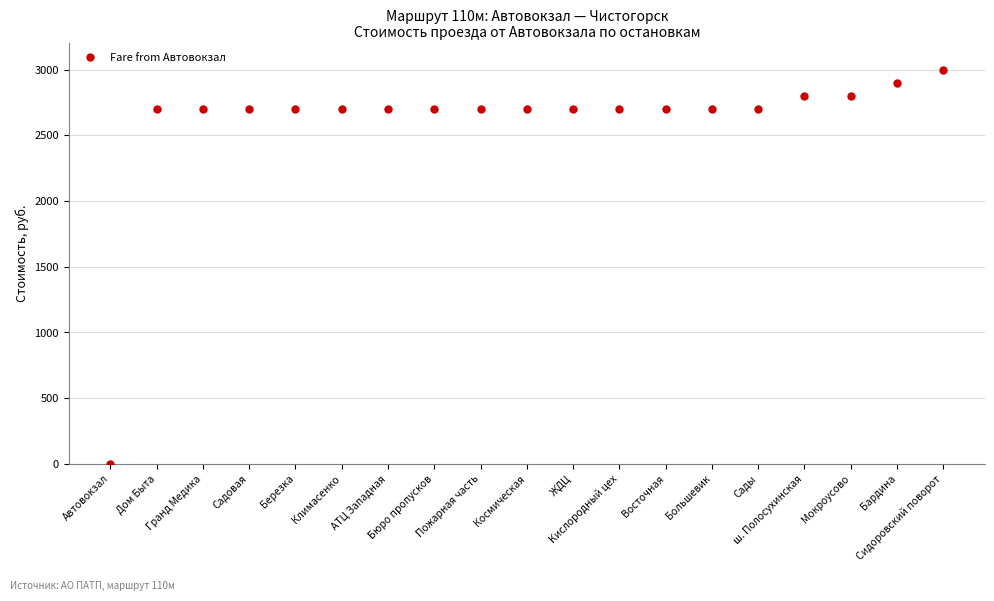

How many distinct data groups are displayed?

1